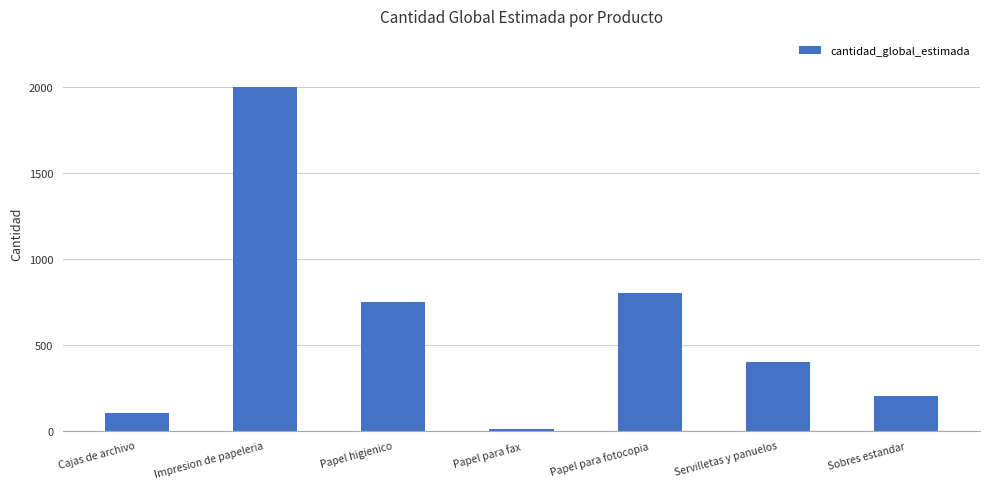

Reading right to left, extract all data points from this chart.

200	400	800	10	750	2000	100